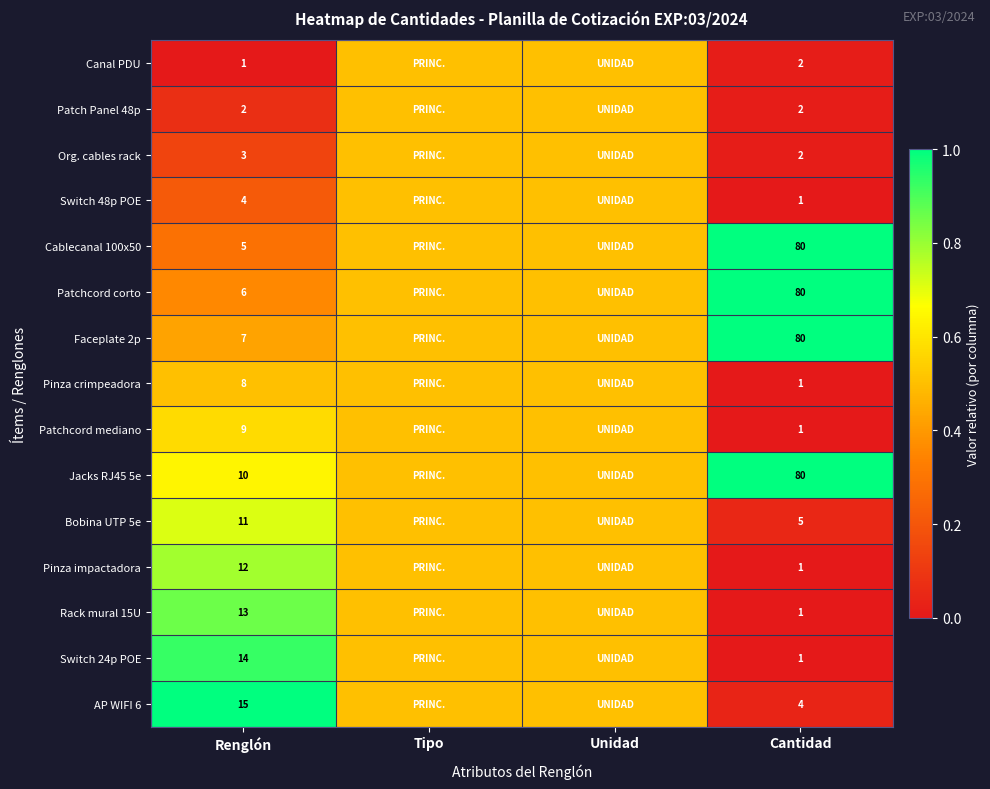

True or false: Org. cables rack has a value of 2.0 at Cantidad.

True